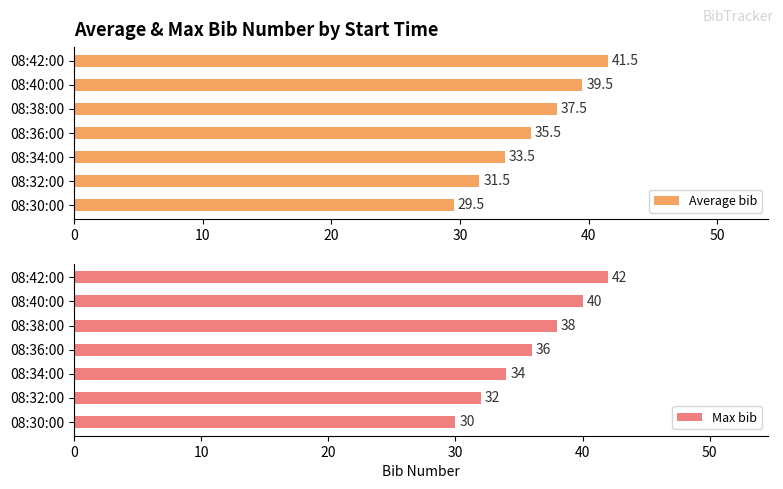

At which label is Max bib closest to 36?

08:36:00